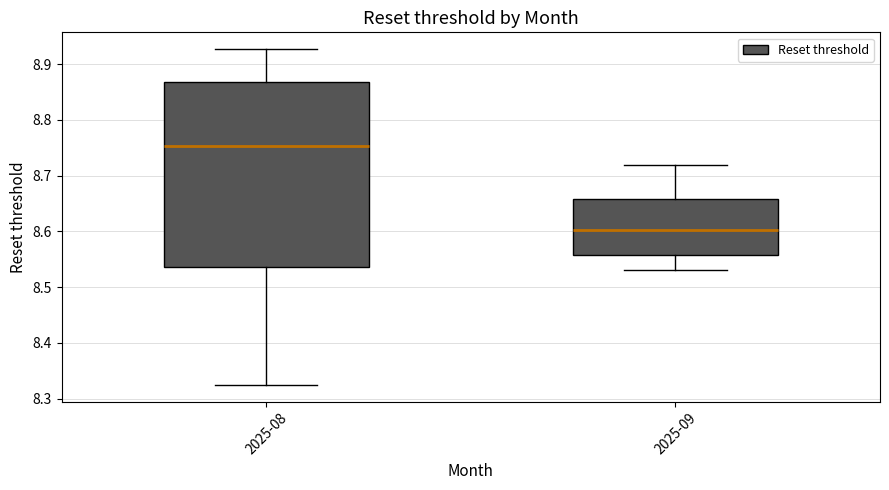

Reading left to right, read every box against the y-axis: the position of its median line, the range the box covers, and the ends of its whiskers. The values are not printed on the chart, so give them approximately, as read against the axis.

2025-08: median 8.75, box 8.54 to 8.87, whiskers 8.33 to 8.93
2025-09: median 8.60, box 8.56 to 8.66, whiskers 8.53 to 8.72